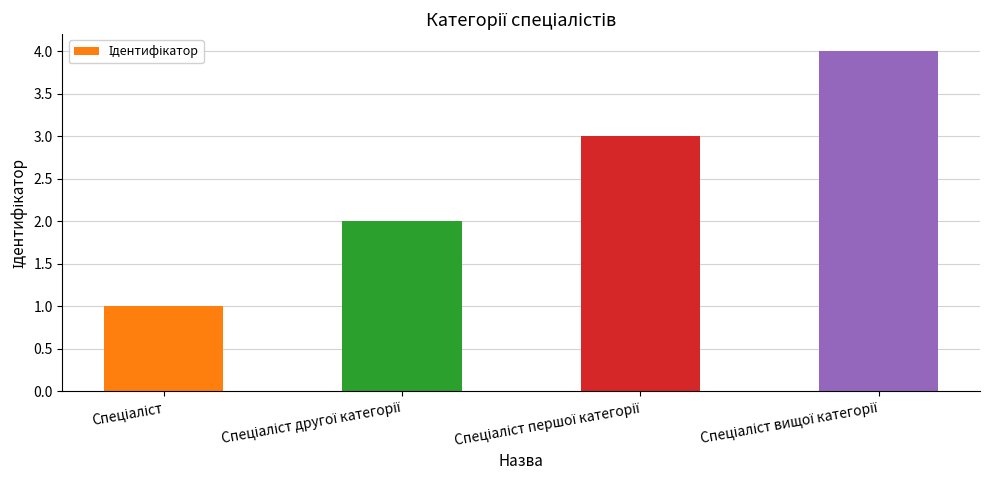

What is the maximum value shown in the chart?

4